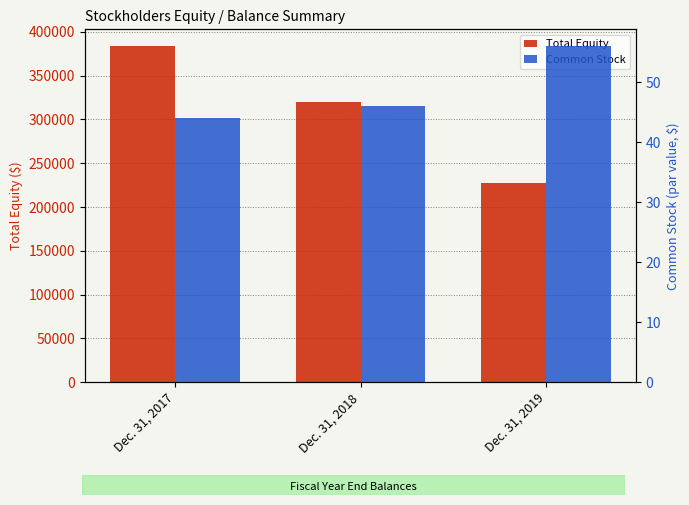

The Common Stock series shows 56 at Dec. 31, 2019. True or false?

True